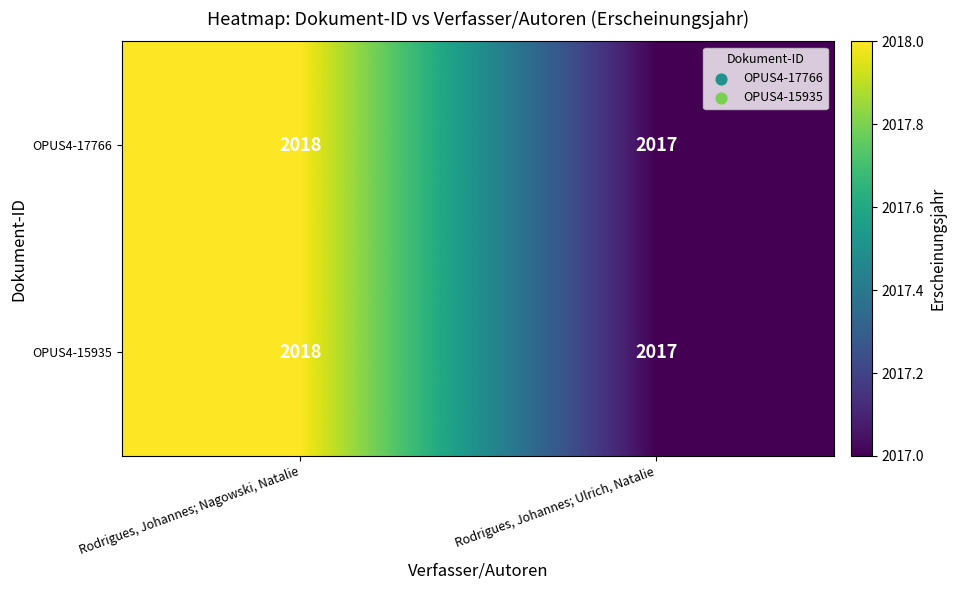

What is the sum of all OPUS4-17766 values?

4035